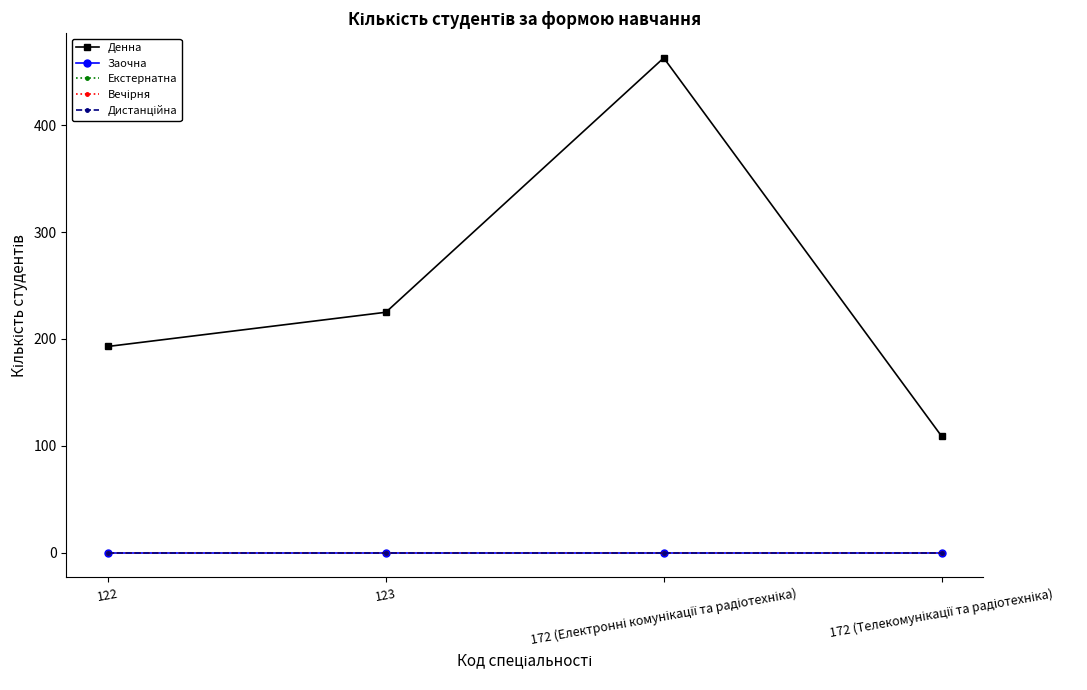

The Денна series shows 335 at 123. True or false?

False